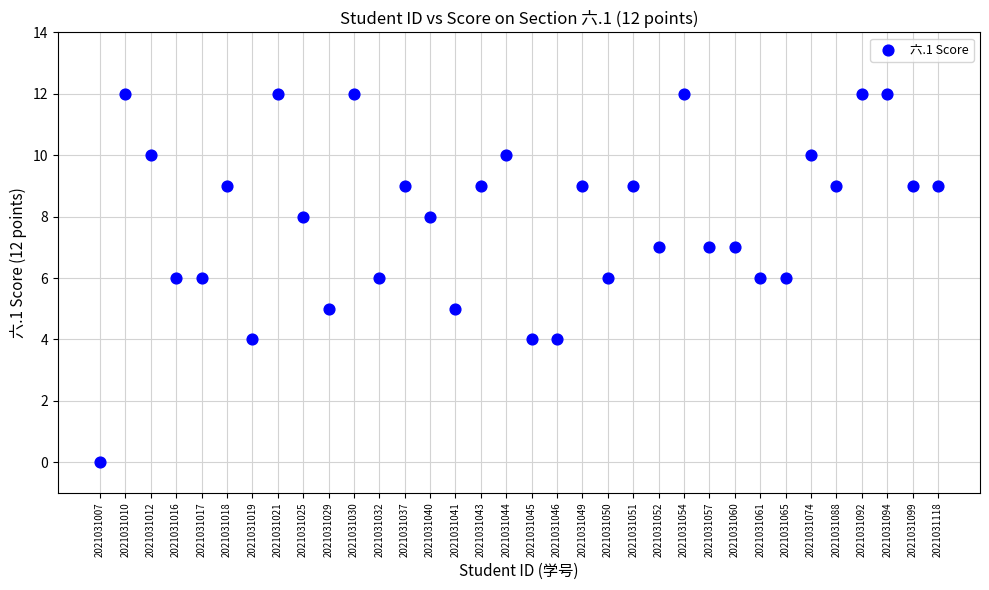

What is the range of Y values (max minus min)?

12